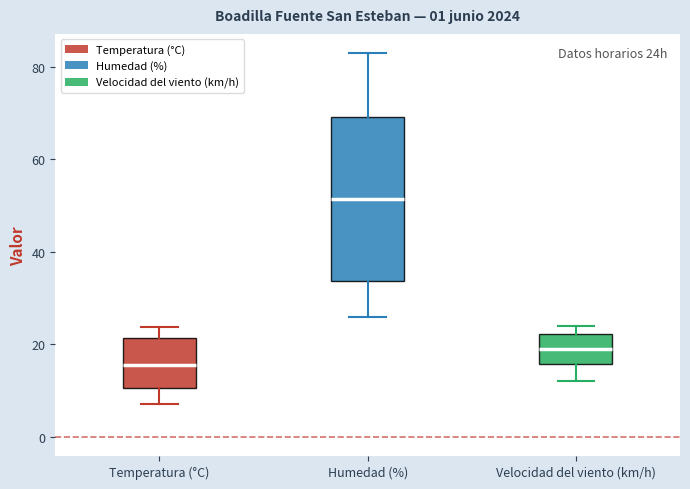

Reading left to right, read every box against the y-axis: the position of its median line, the range the box covers, and the ends of its whiskers. The values are not printed on the chart, so give them approximately, as read against the axis.

Temperatura (°C): median 16, box 10 to 22, whiskers 8 to 24
Humedad (%): median 52, box 34 to 70, whiskers 26 to 84
Velocidad del viento (km/h): median 20, box 16 to 22, whiskers 12 to 24